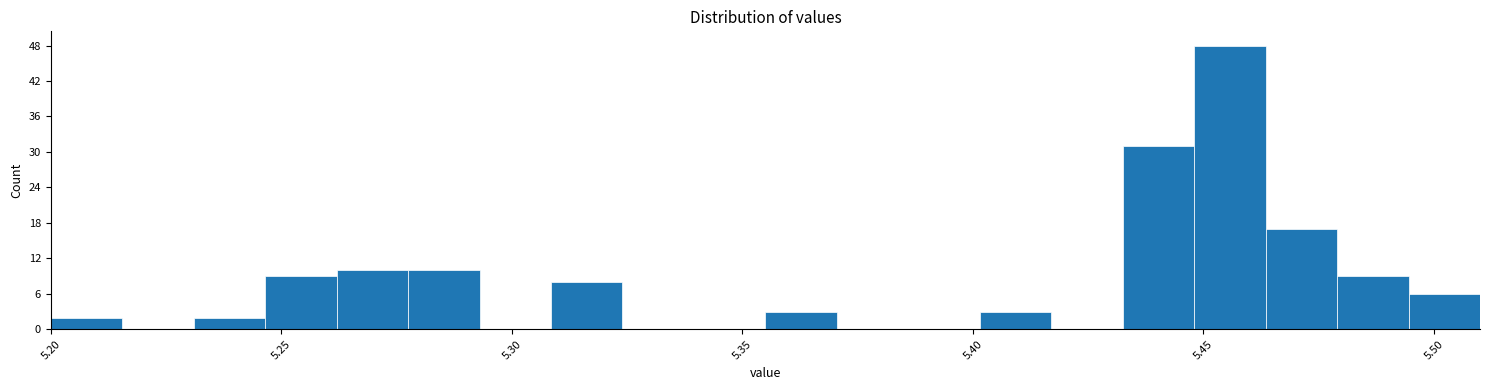

Around what value on the x-axis is the tallest bar? Give the approximate position of its centre, as read against the axis.

5.455